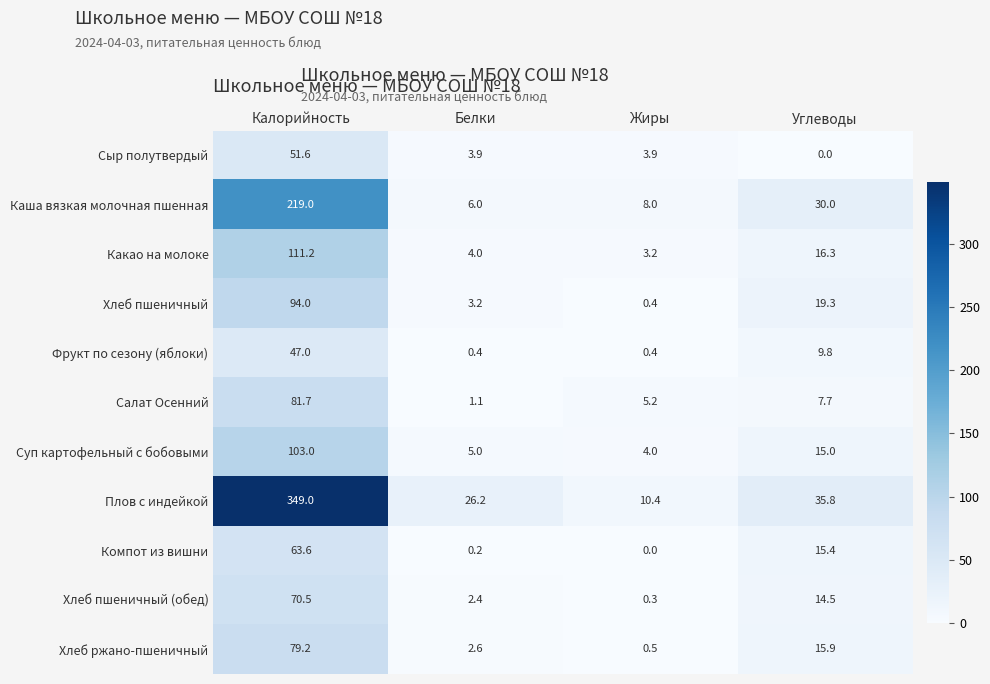

Which series has the widest spread of values?

Плов с индейкой